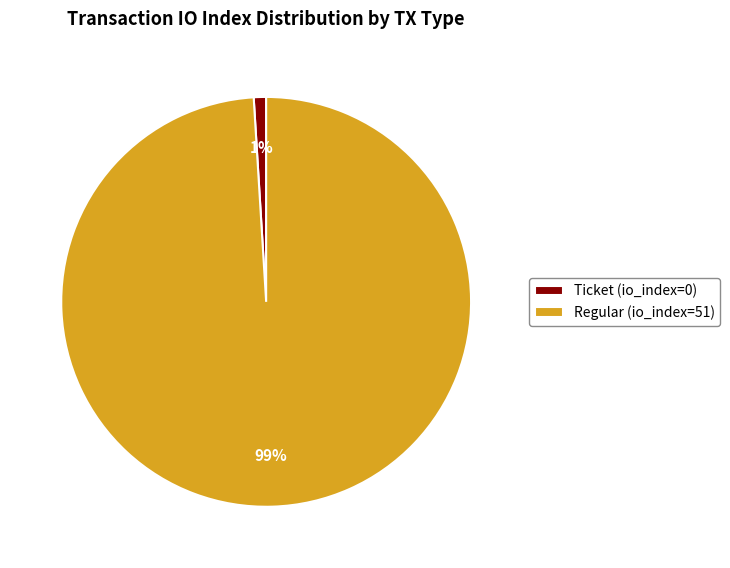

How many slices are in this pie chart?

2